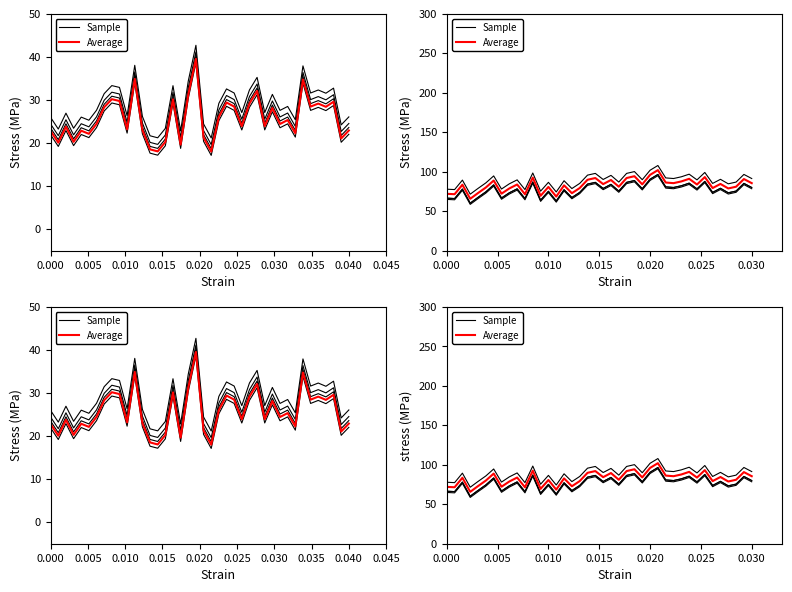

True or false: Sample has a value of 44.1 at 10.

False